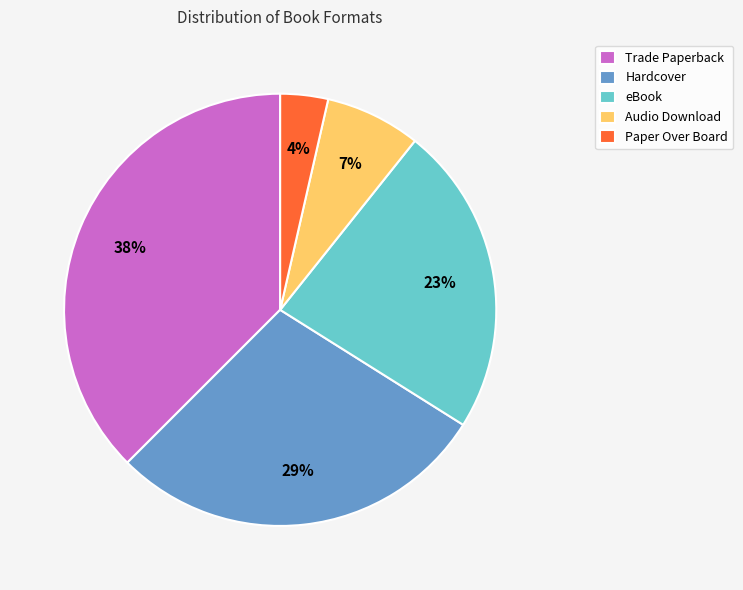

Is the sum of eBook and Audio Download greater than half?

No